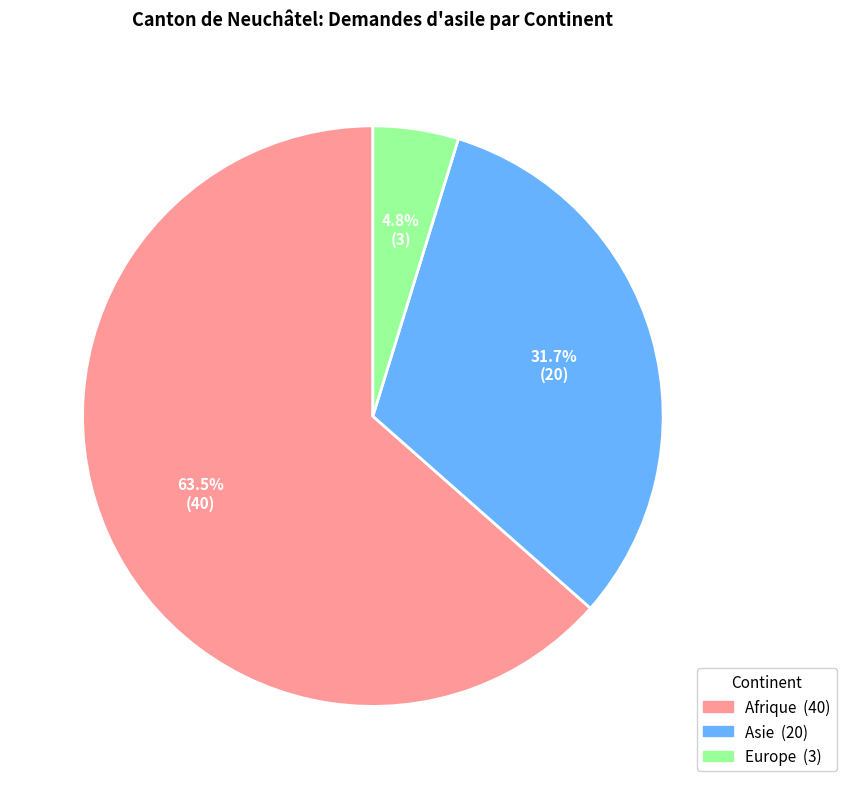

Is there a majority slice in this chart?

Yes